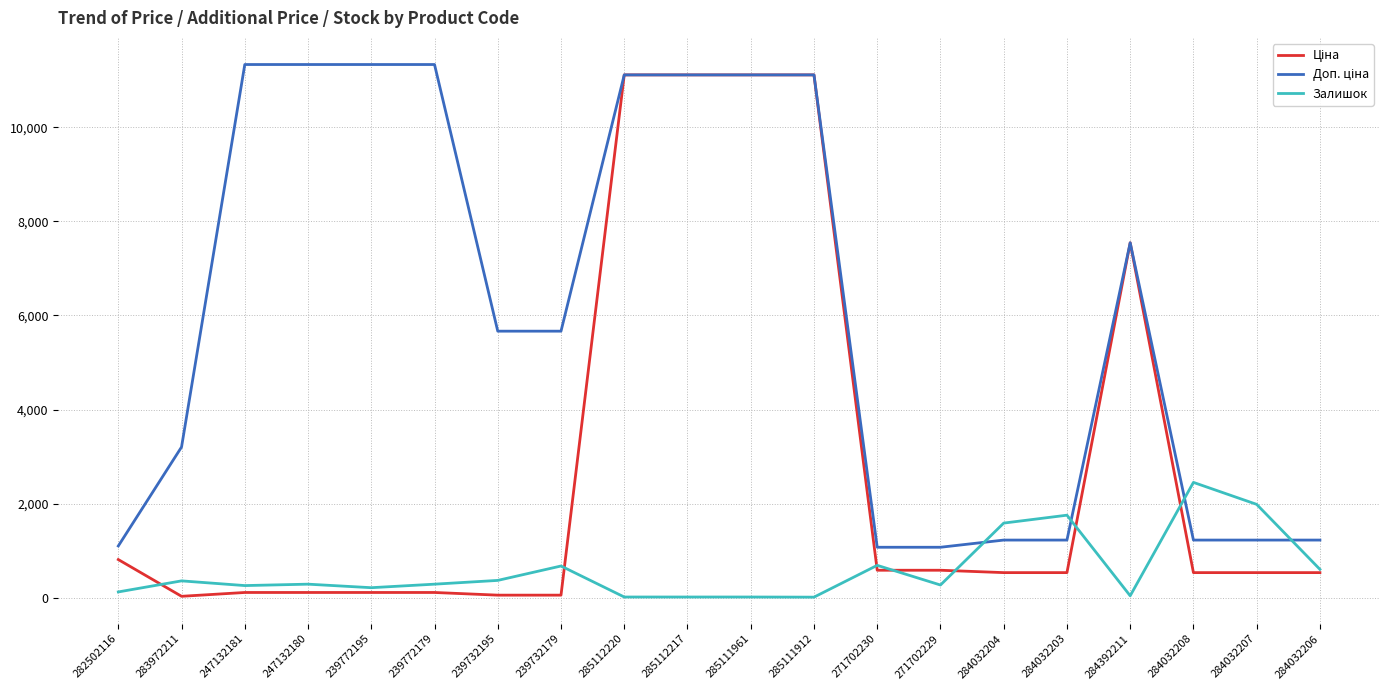

True or false: Залишок has a value of 215.0 at 239772195.

True